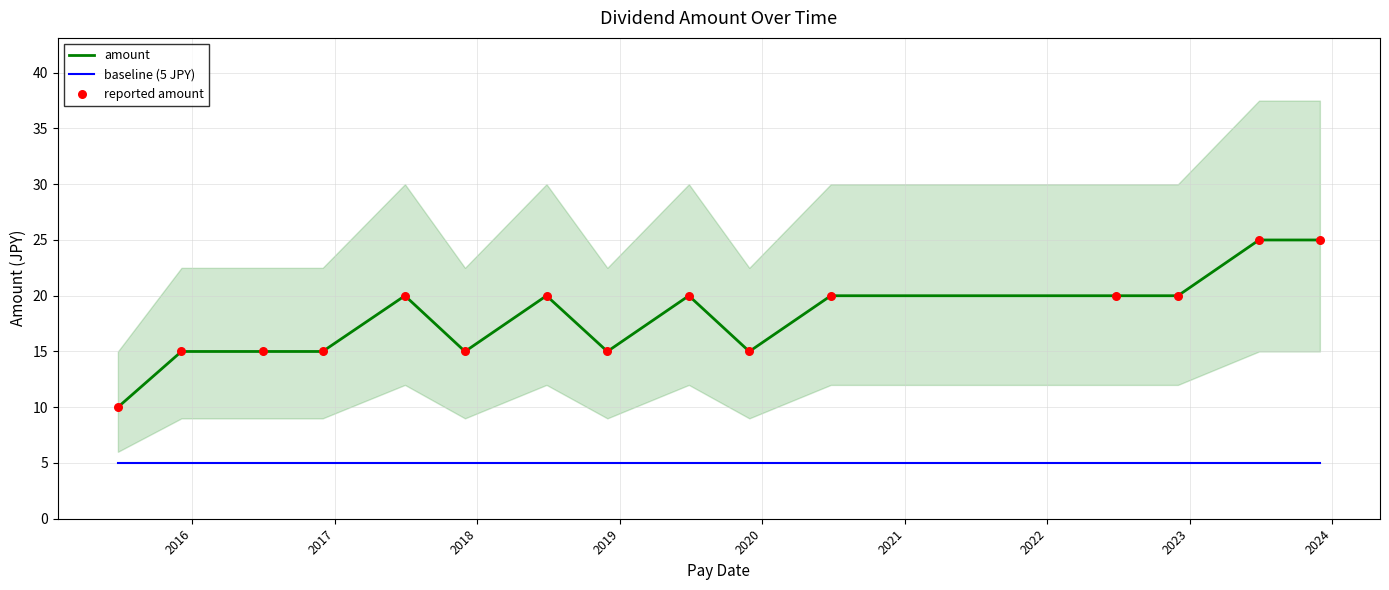

Which series has the largest total across all categories?

amount